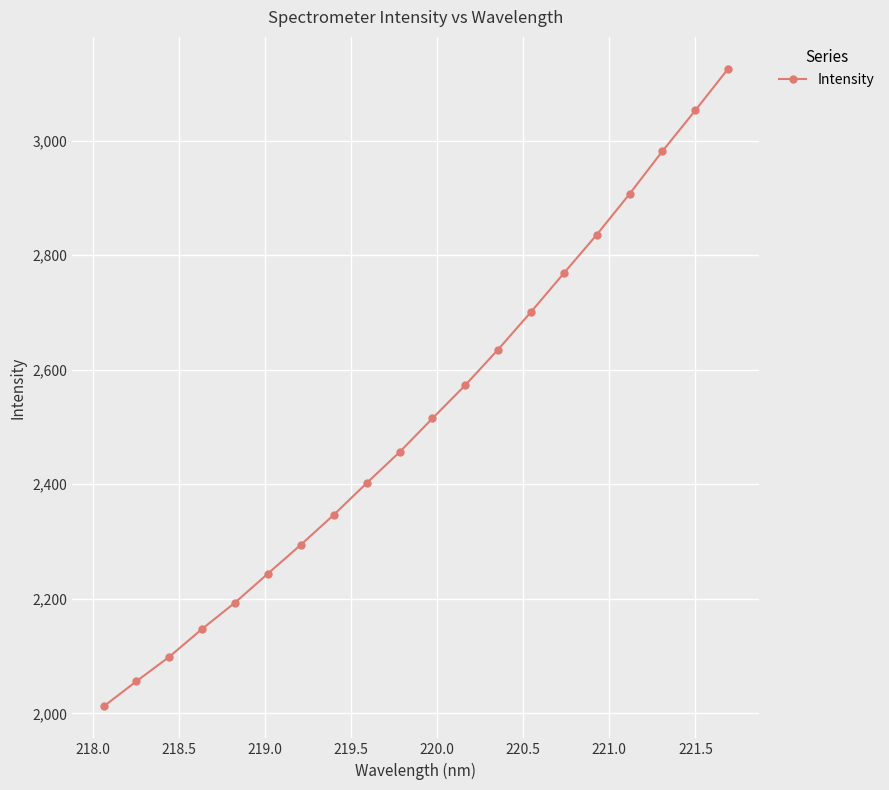

How many lines are shown in the chart?

1